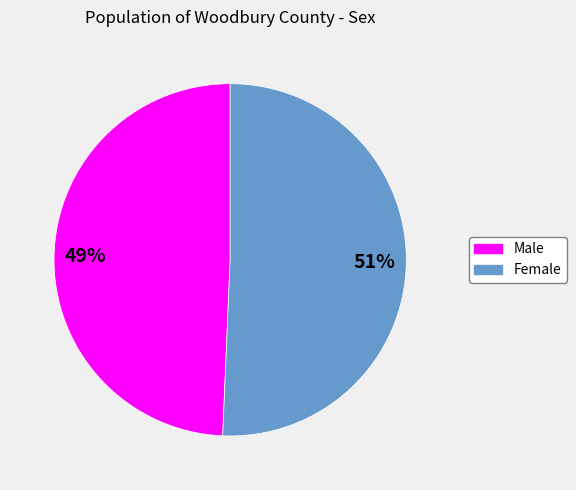

True or false: Female accounts for 51% of the total.

True